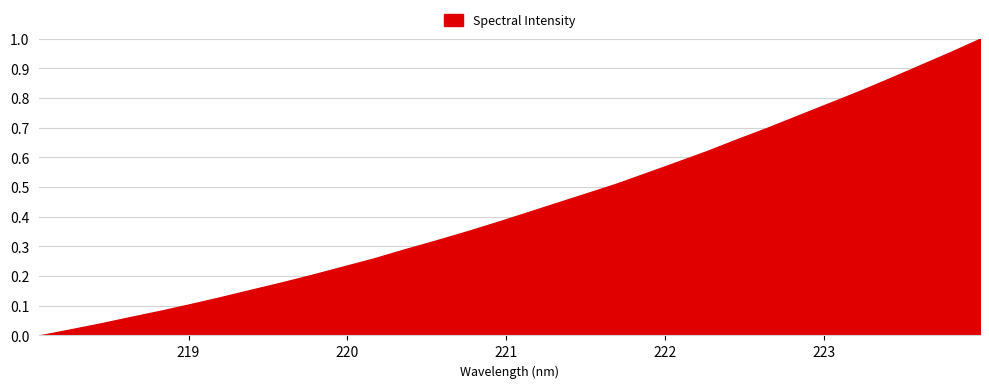

Rank the categories by value from lowest to highest.

218.0596, 218.2508, 218.442, 218.6332, 218.8244, 219.0156, 219.2067, 219.3979, 219.589, 219.7801, 219.9712, 220.1623, 220.3533, 220.5444, 220.7354, 220.9264, 221.1174, 221.3083, 221.4993, 221.6902, 221.8812, 222.0721, 222.263, 222.4538, 222.6447, 222.8355, 223.0264, 223.2172, 223.408, 223.5987, 223.7895, 223.9802